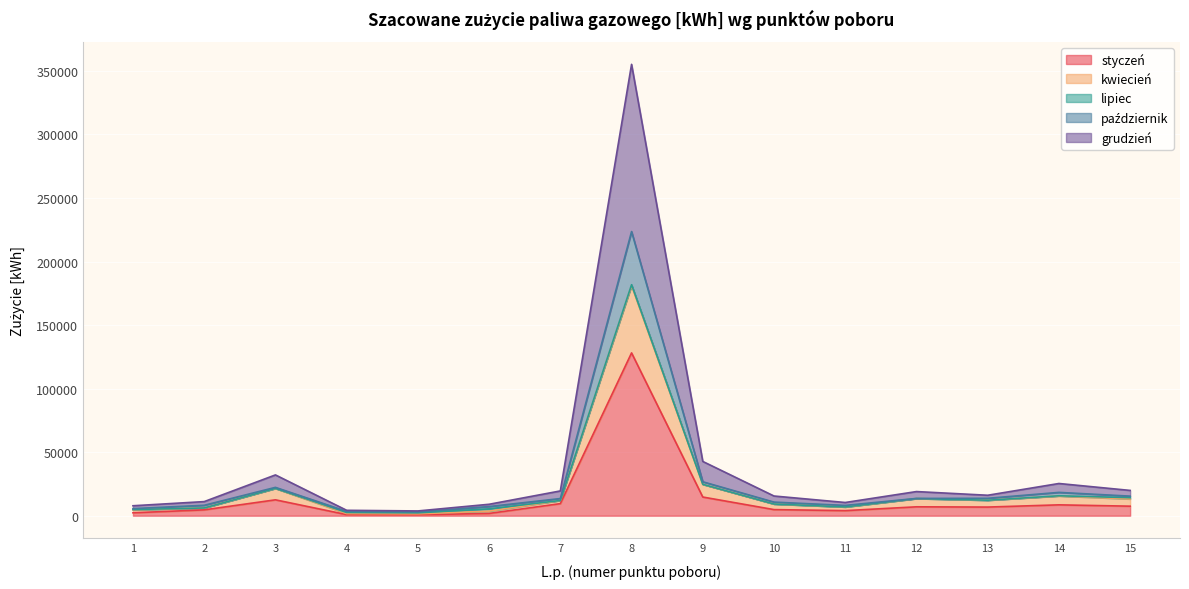

True or false: grudzień and styczeń cross at least once.

False